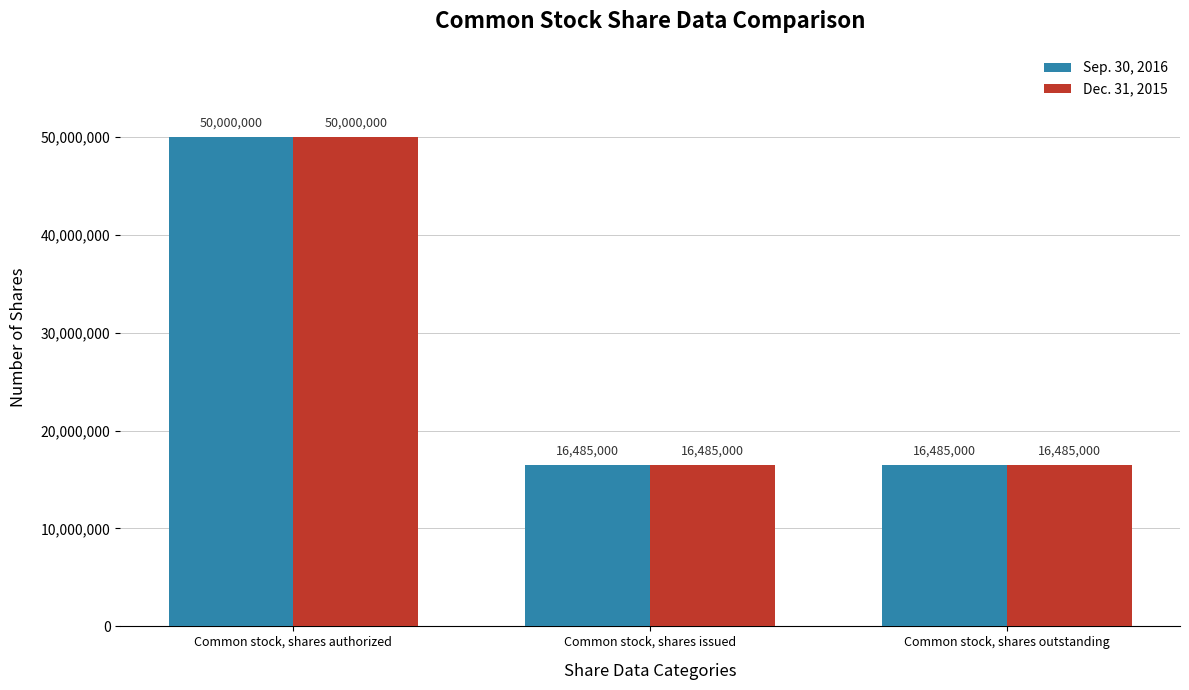

At which category is the sum across all series the highest?

Common stock, shares authorized